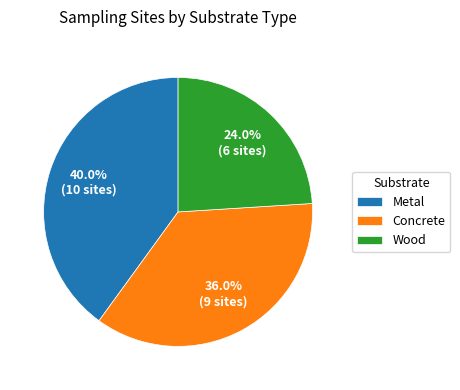

Which slice is the smallest?

Wood